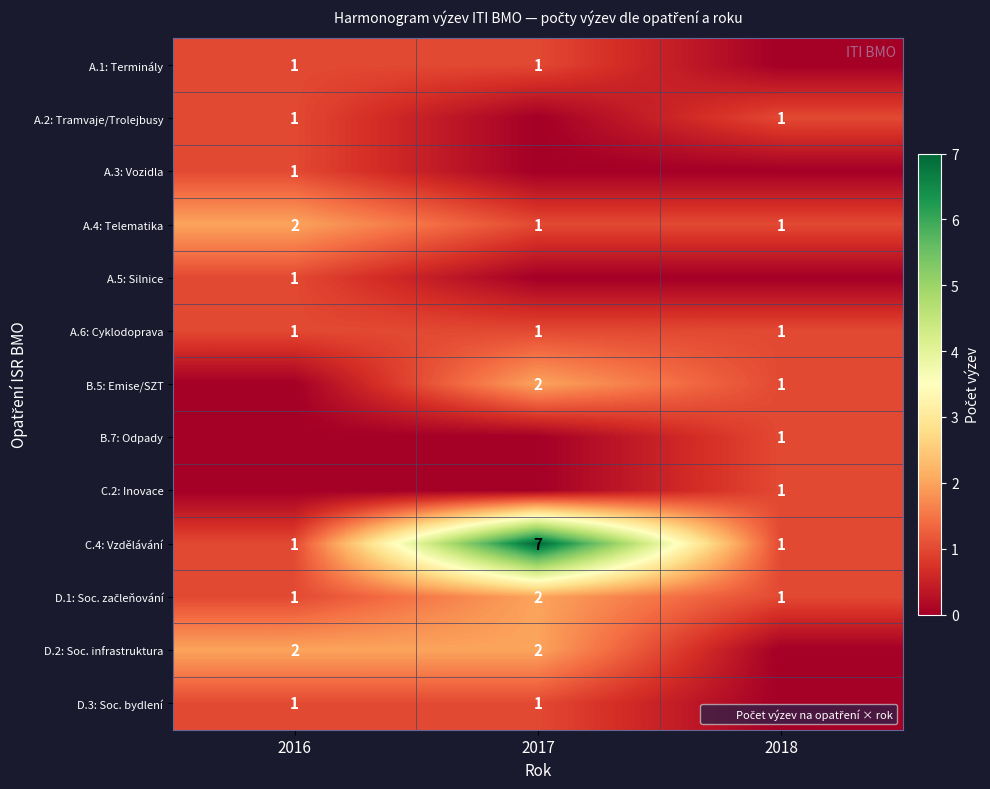

Between 2018 and 2017, which is larger?

2017